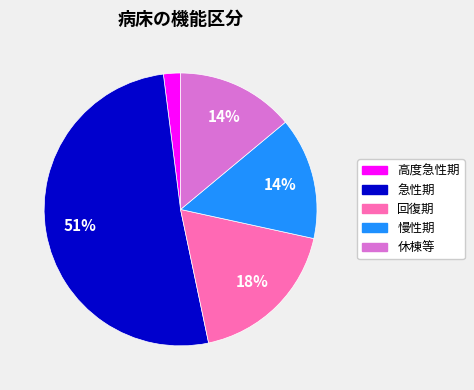

To the nearest percent, what is the combined percentage of 休棟等 and 回復期?

32%